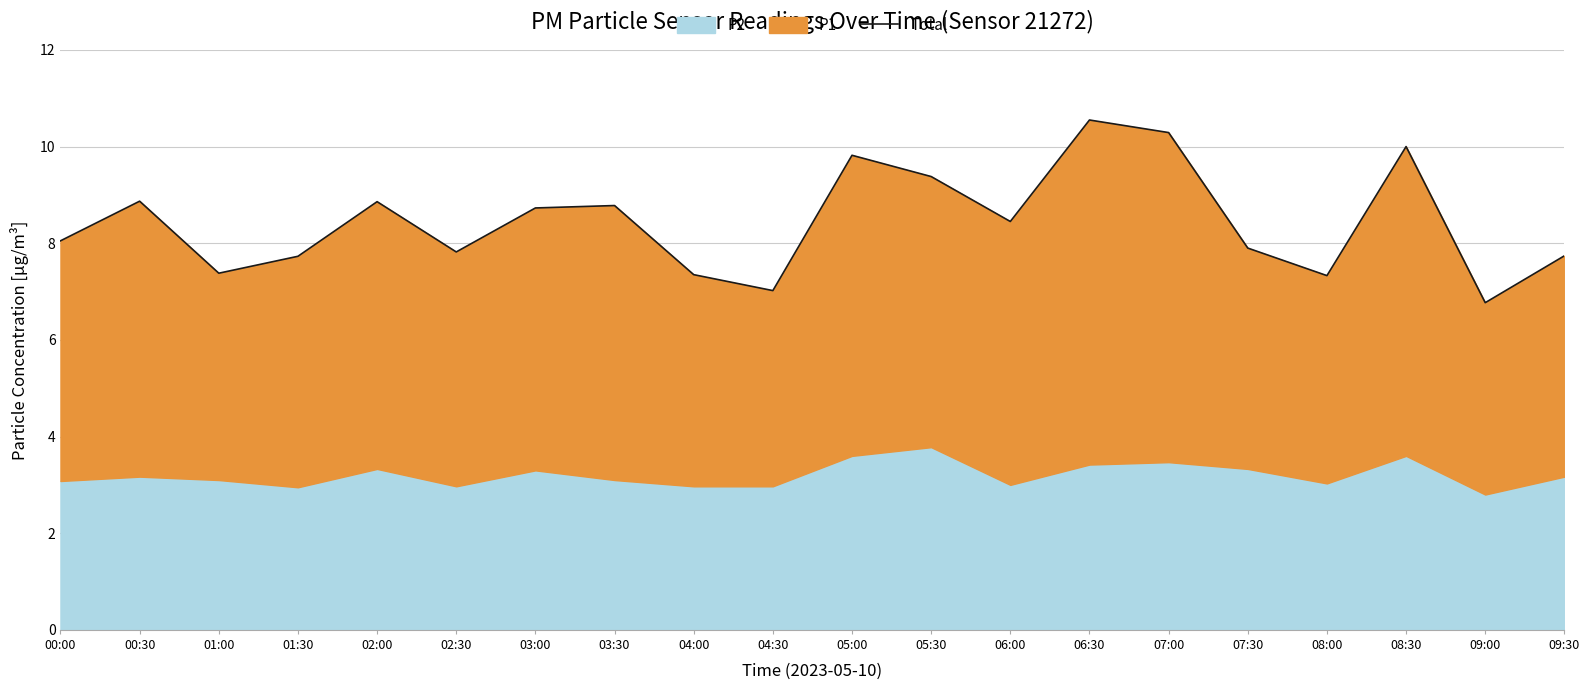

What is the maximum value shown in the chart?

10.6